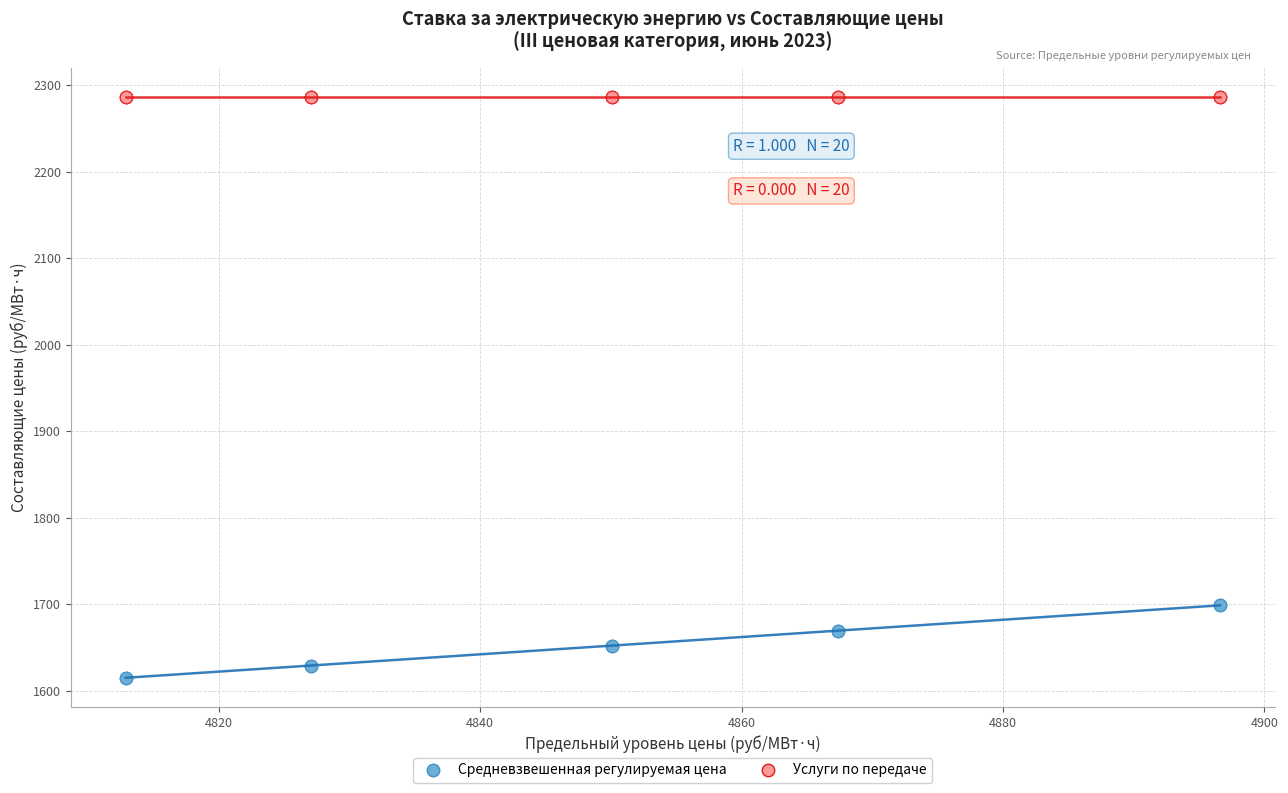

Which series reaches the maximum Y coordinate?

Услуги по передаче